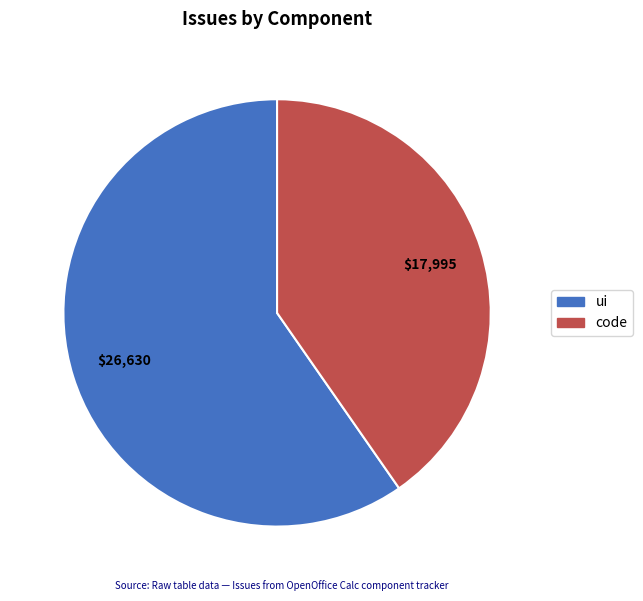

Count the number of slices in the pie.

2